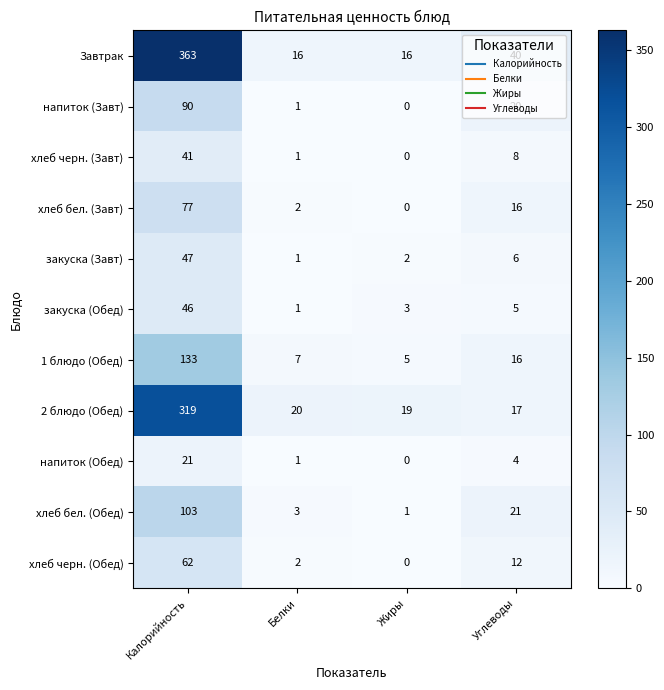

How many data points in хлеб бел. (Завт) are less than 16?

2